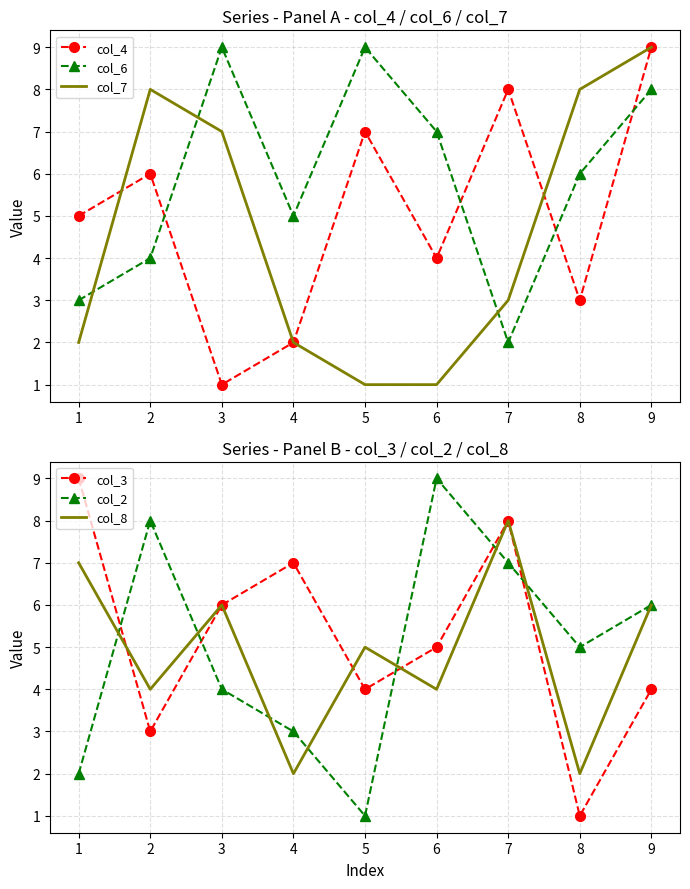

Between 3 and 7, which series saw the biggest shift?

col_4